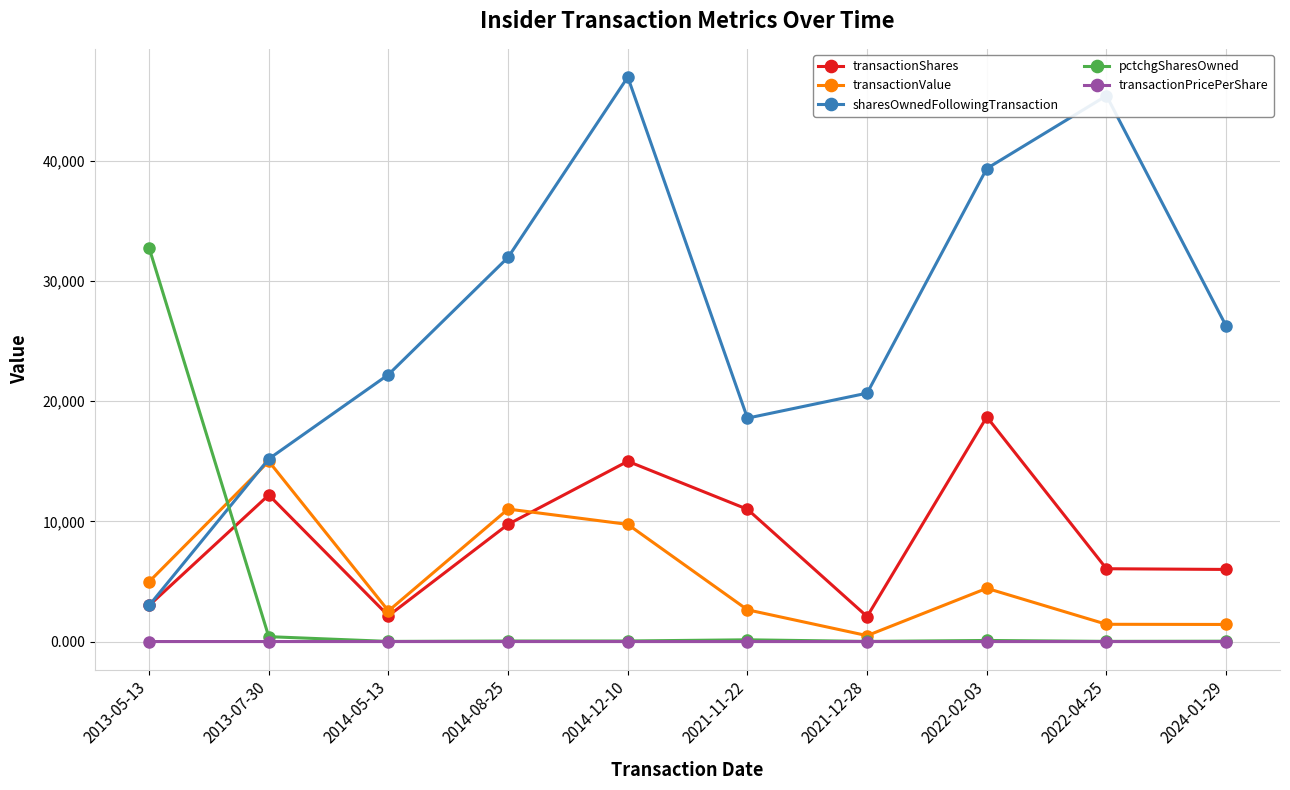

What are all the series names shown in the legend?

transactionShares, transactionValue, sharesOwnedFollowingTransaction, pctchgSharesOwned, transactionPricePerShare